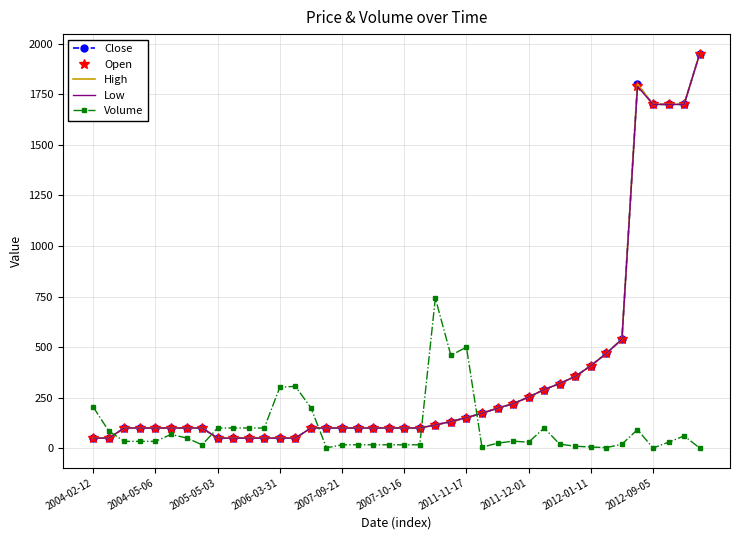

What is the greatest value displayed?

1950